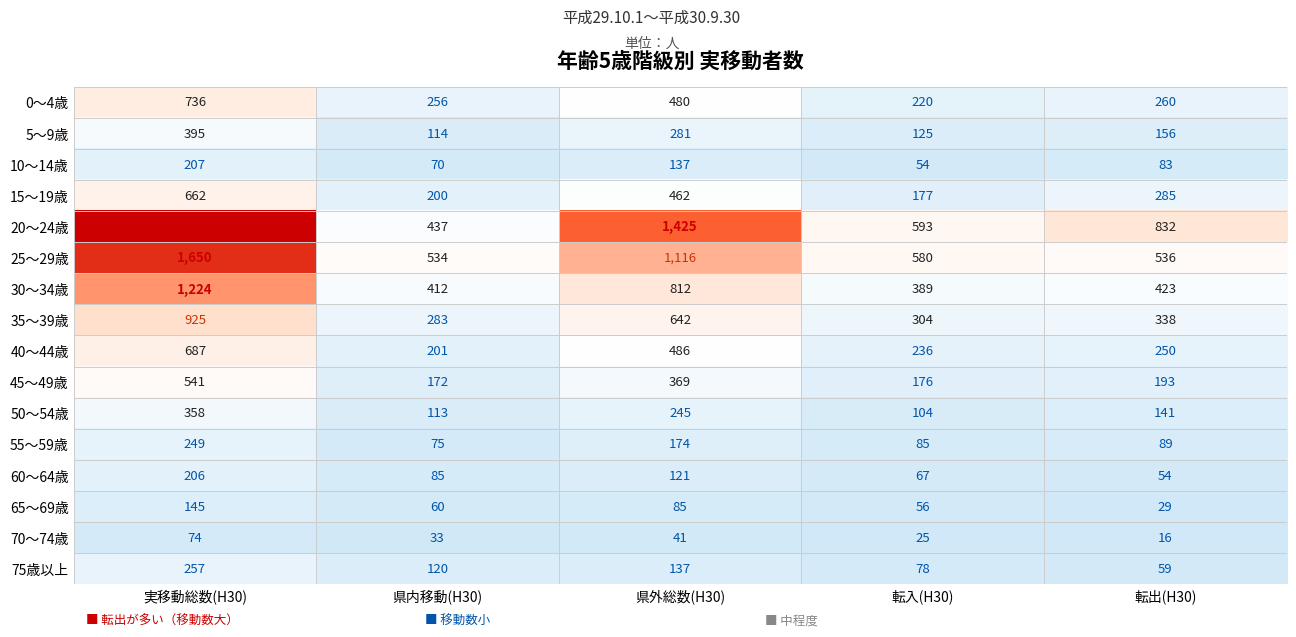

Which label corresponds to the smallest value in the chart?

転出(H30)